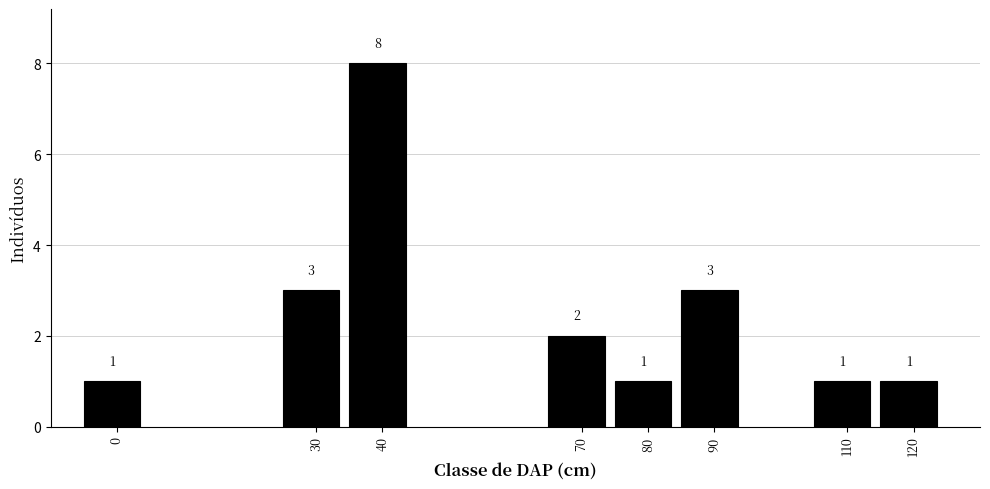

Reading left to right, list all the values displayed in this chart.

1	3	8	2	1	3	1	1